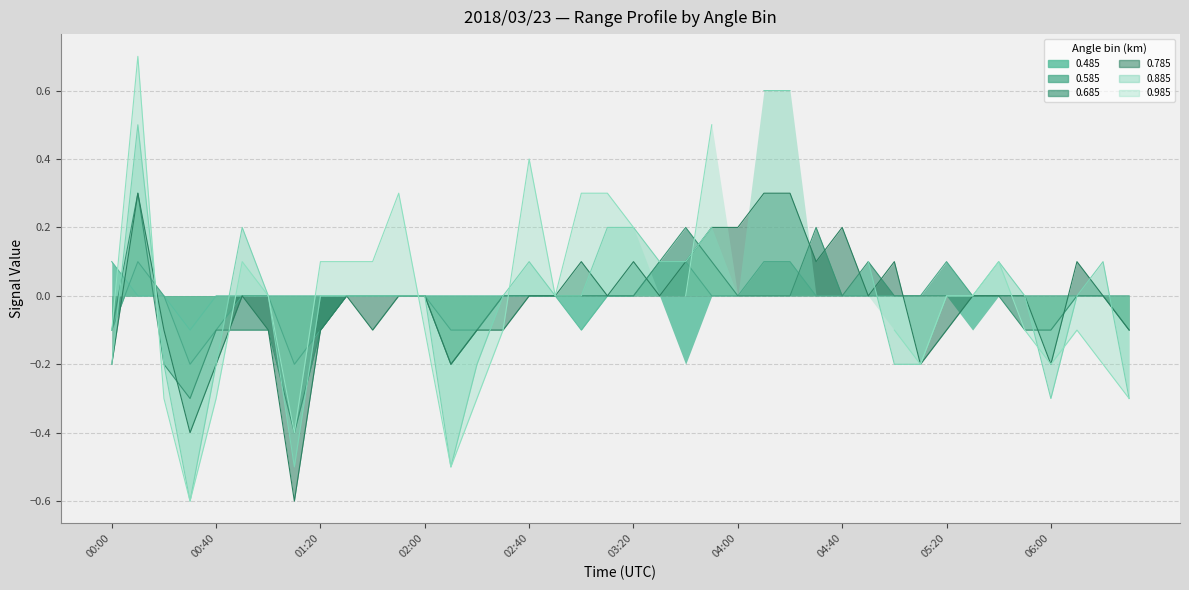

How many values in 0.685 are above zero?

6